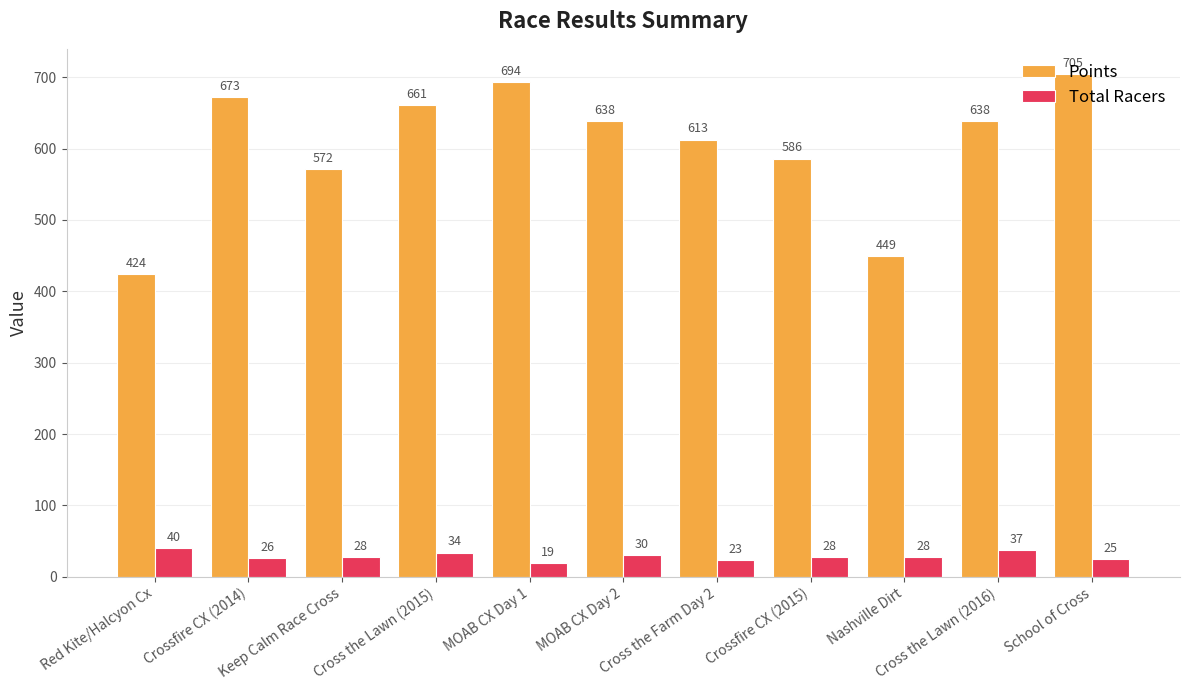

Rank the series by their maximum value, from highest to lowest.

Points, Total Racers